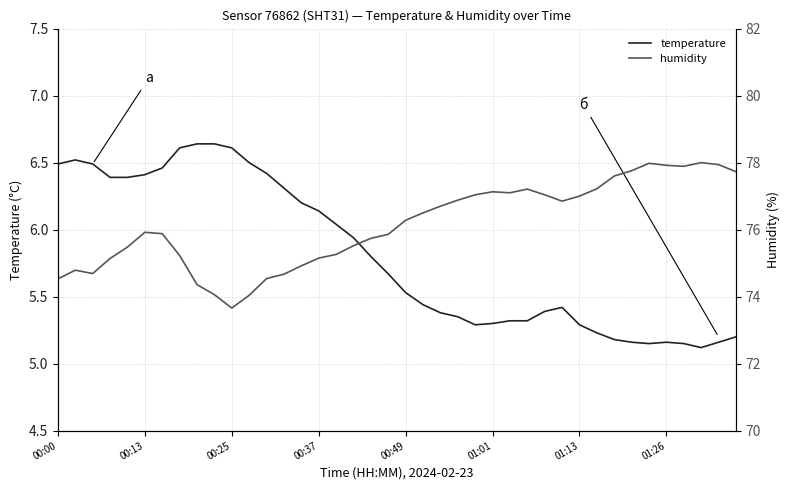

True or false: temperature has more than 0 interior local peaks.

True